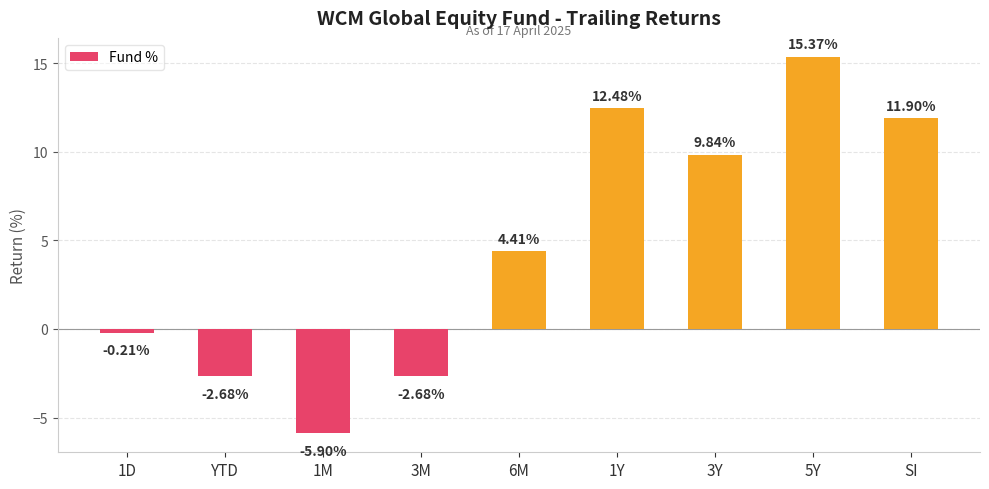

What is the average value?

4.7